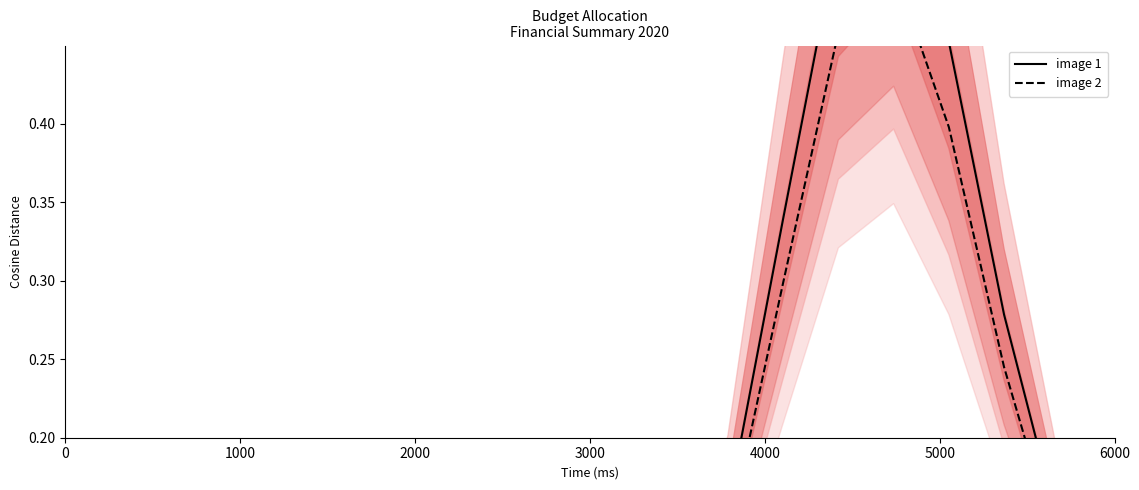

What is the sum of all image 1 values?

2.7